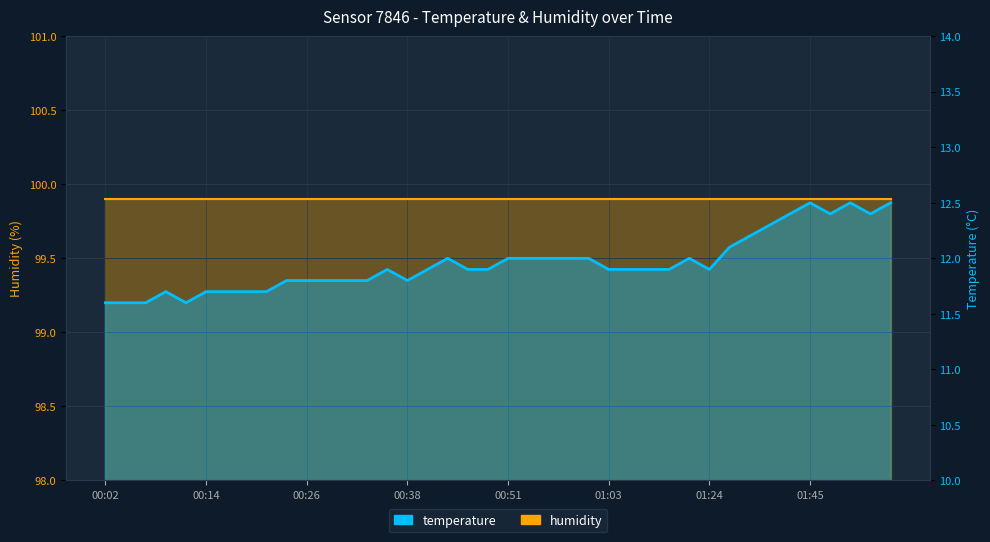

True or false: the data shows 2.5 at 01:08.

False